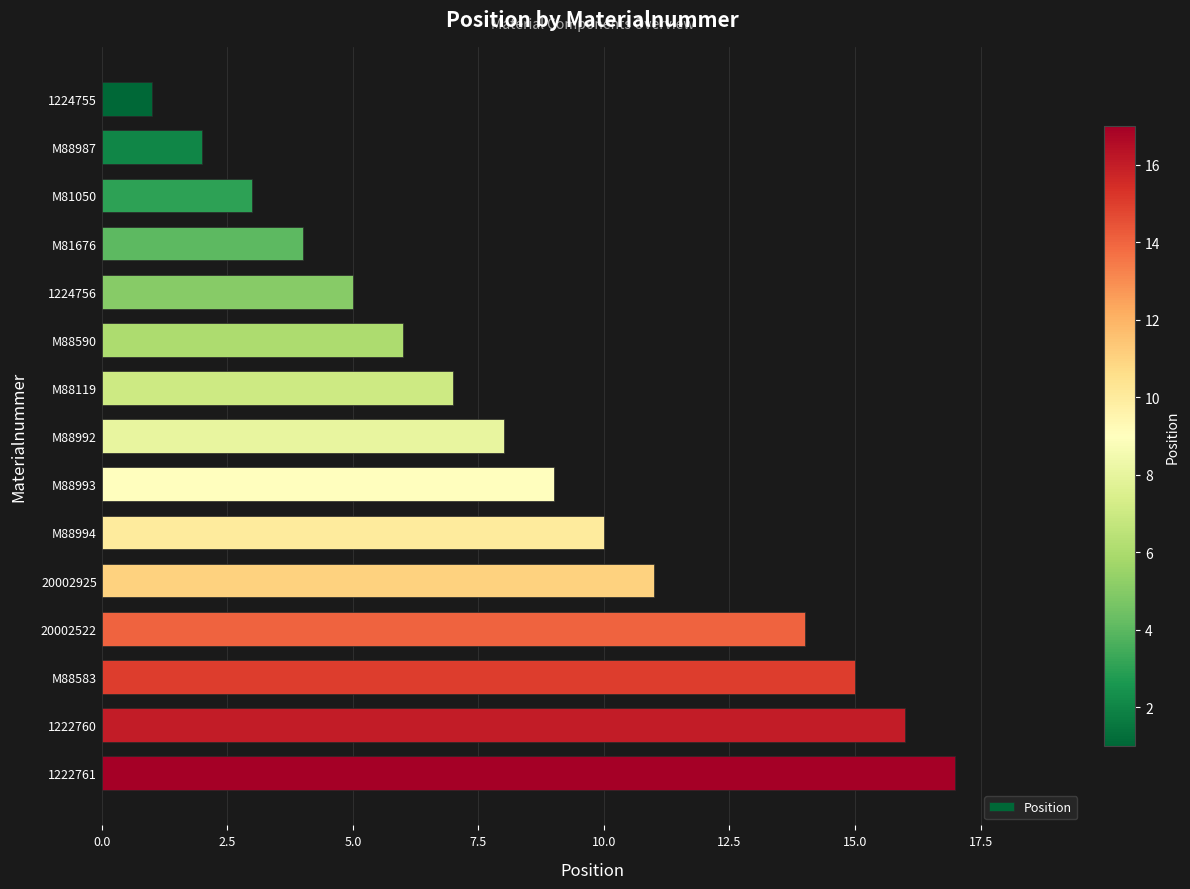

Rank the categories by value from lowest to highest.

1224755, M88987, M81050, M81676, 1224756, M88590, M88119, M88992, M88993, M88994, 20002925, 20002522, M88583, 1222760, 1222761